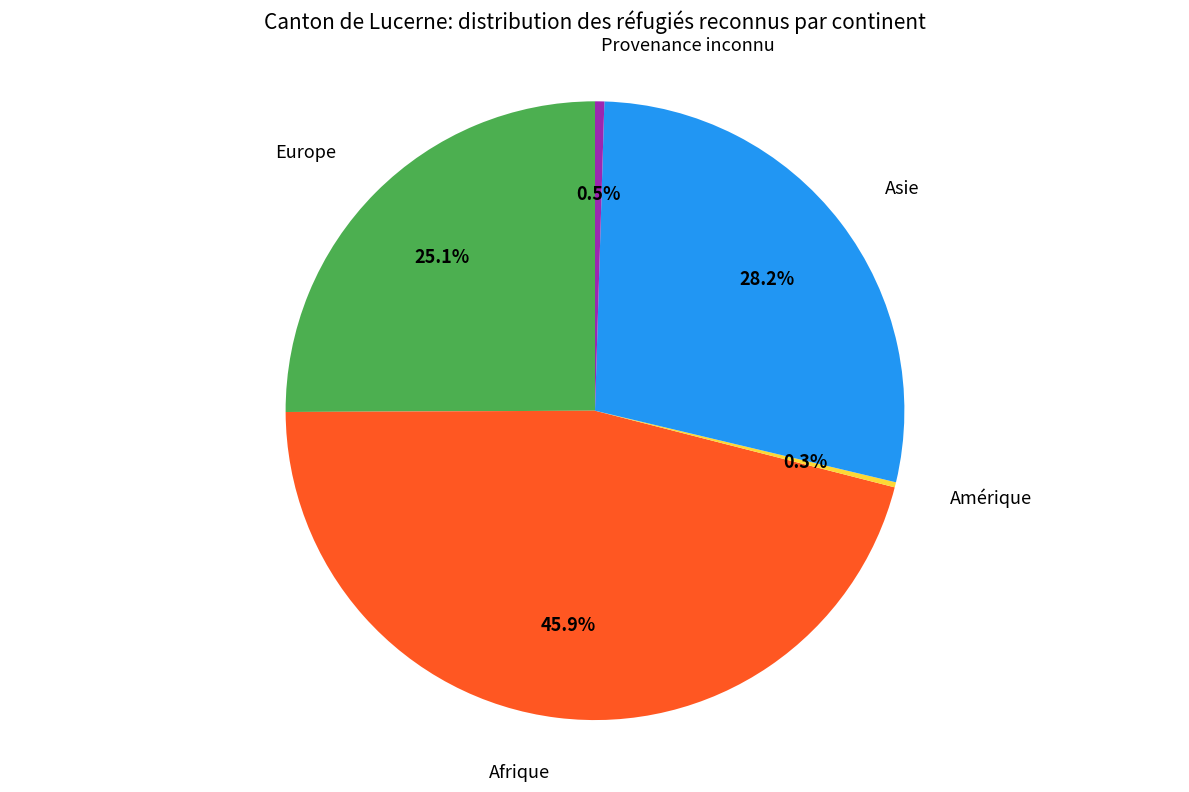

Does any single category account for the majority?

No